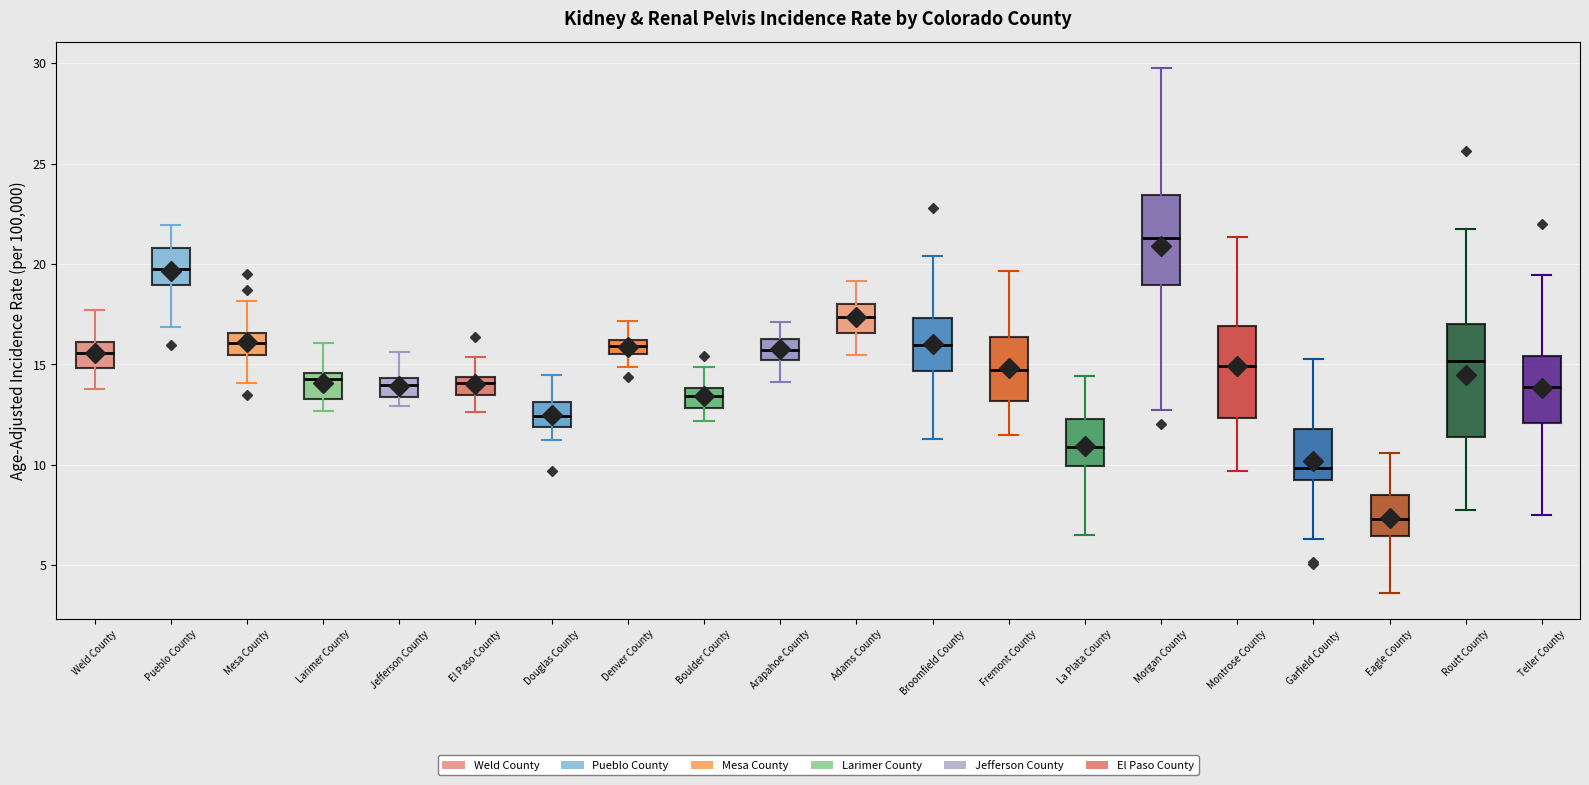

Where does the median line of the box for Eagle County sit on the y-axis? The values are not printed on the chart, so give them approximately, as read against the axis.

7.5